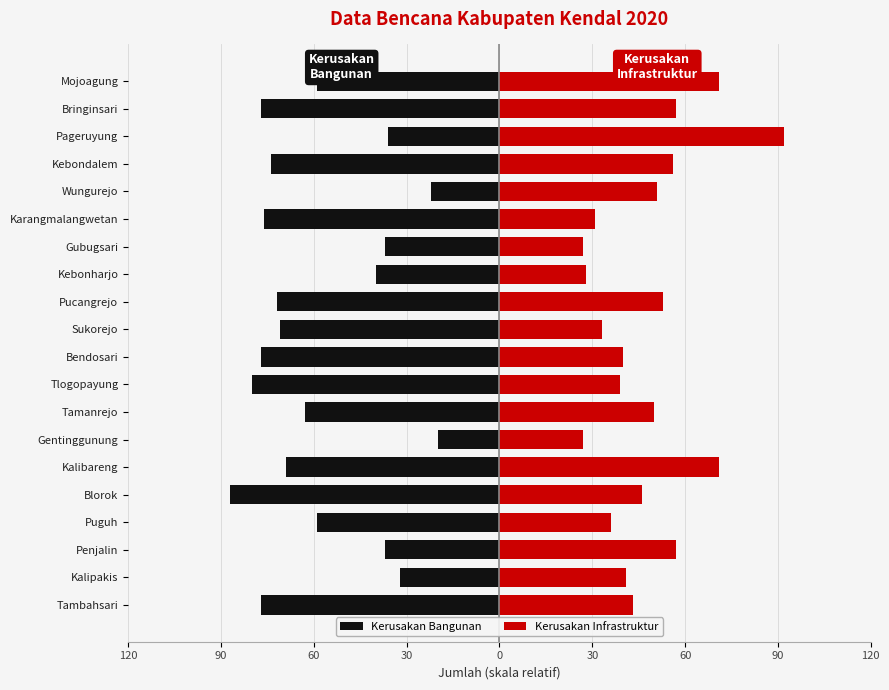

Does the chart contain stacked bars?

No